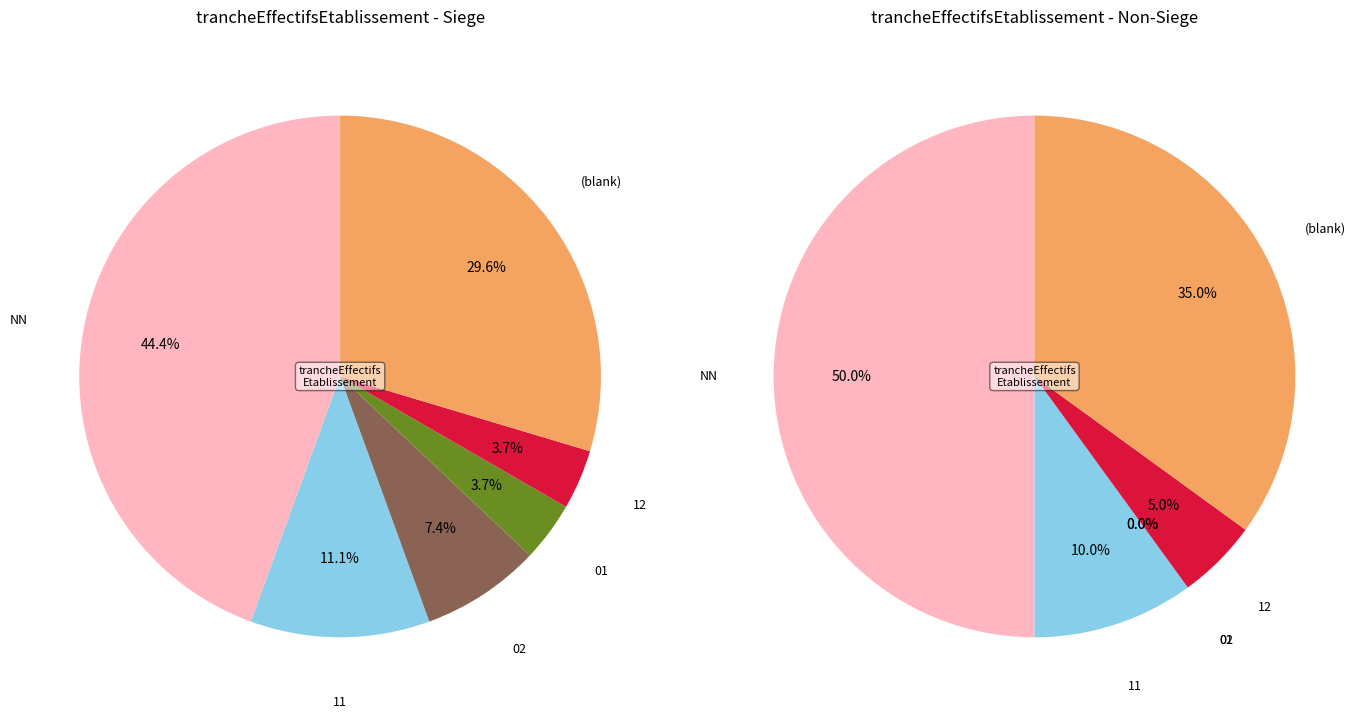

To the nearest percent, what is the difference between the  and 11 slice percentages?

40%